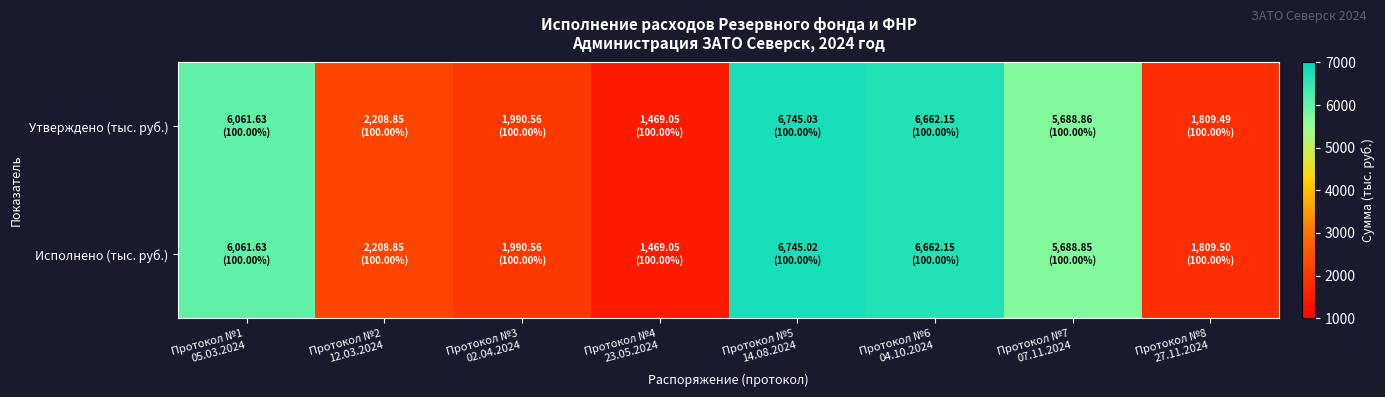

Rank the series by their maximum value, from lowest to highest.

Исполнено (тыс. руб.), Утверждено (тыс. руб.)